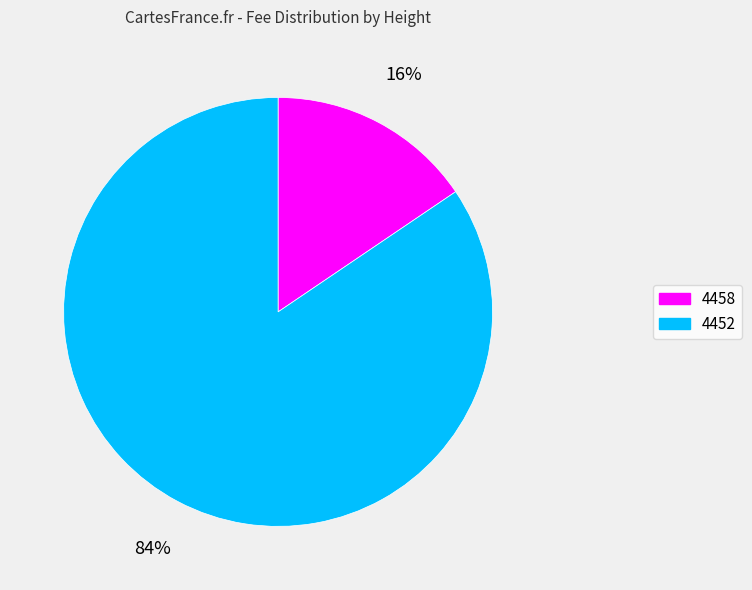

How many slices are in this pie chart?

2